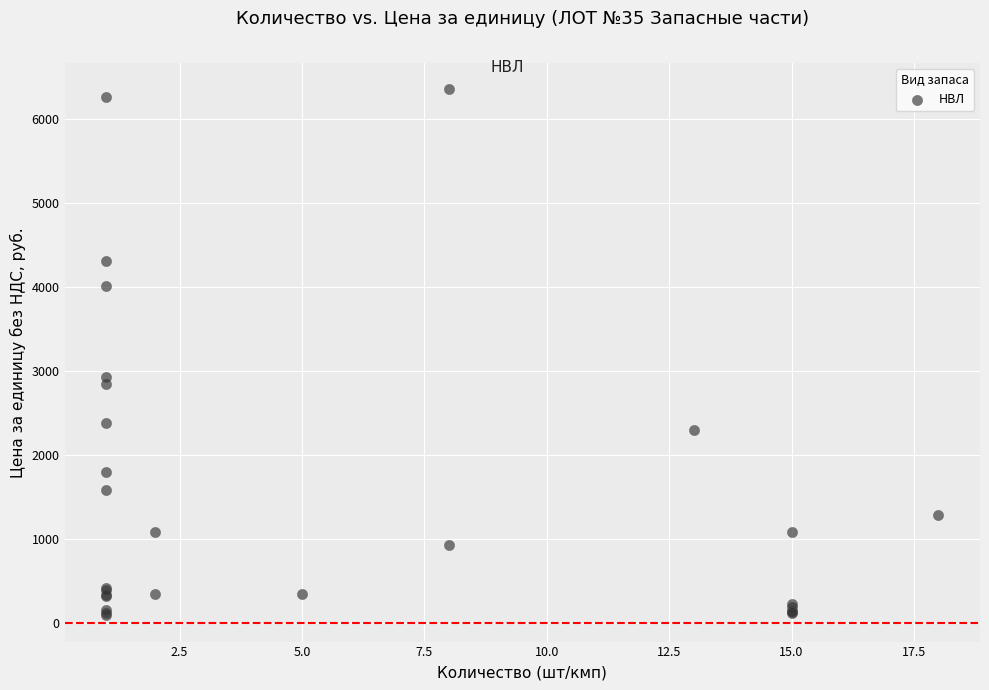

What Y value in the scatter plot is closest to 3227?

2929.9